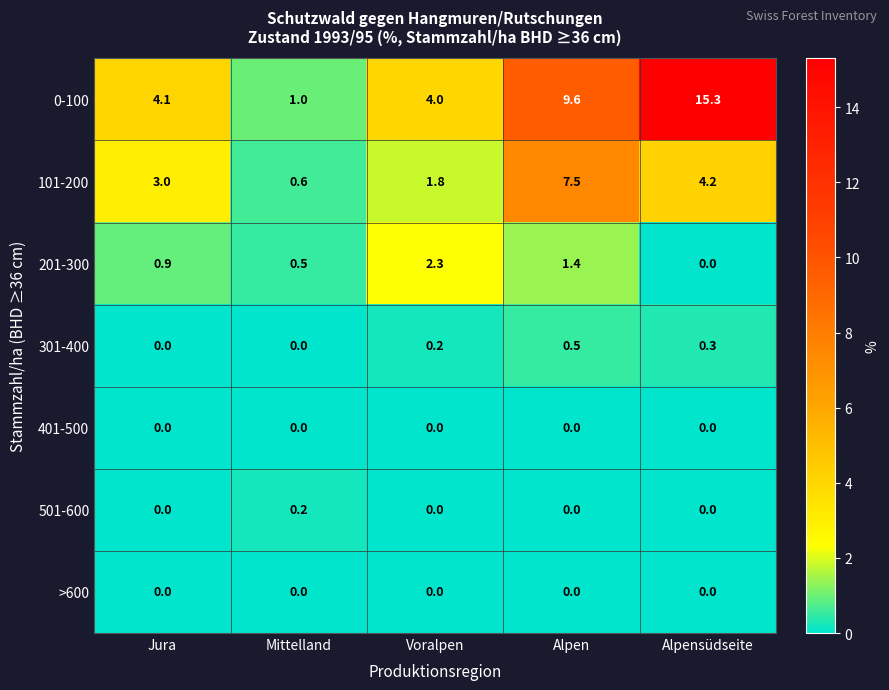

What is the total value across all series at Mittelland?

2.3